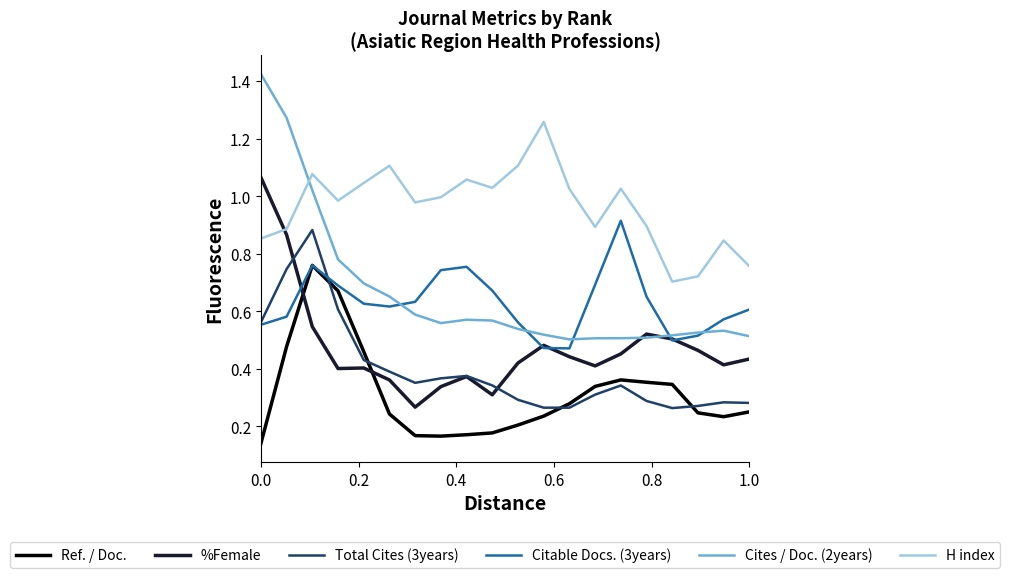

True or false: H index and Ref. / Doc. intersect in this chart.

False